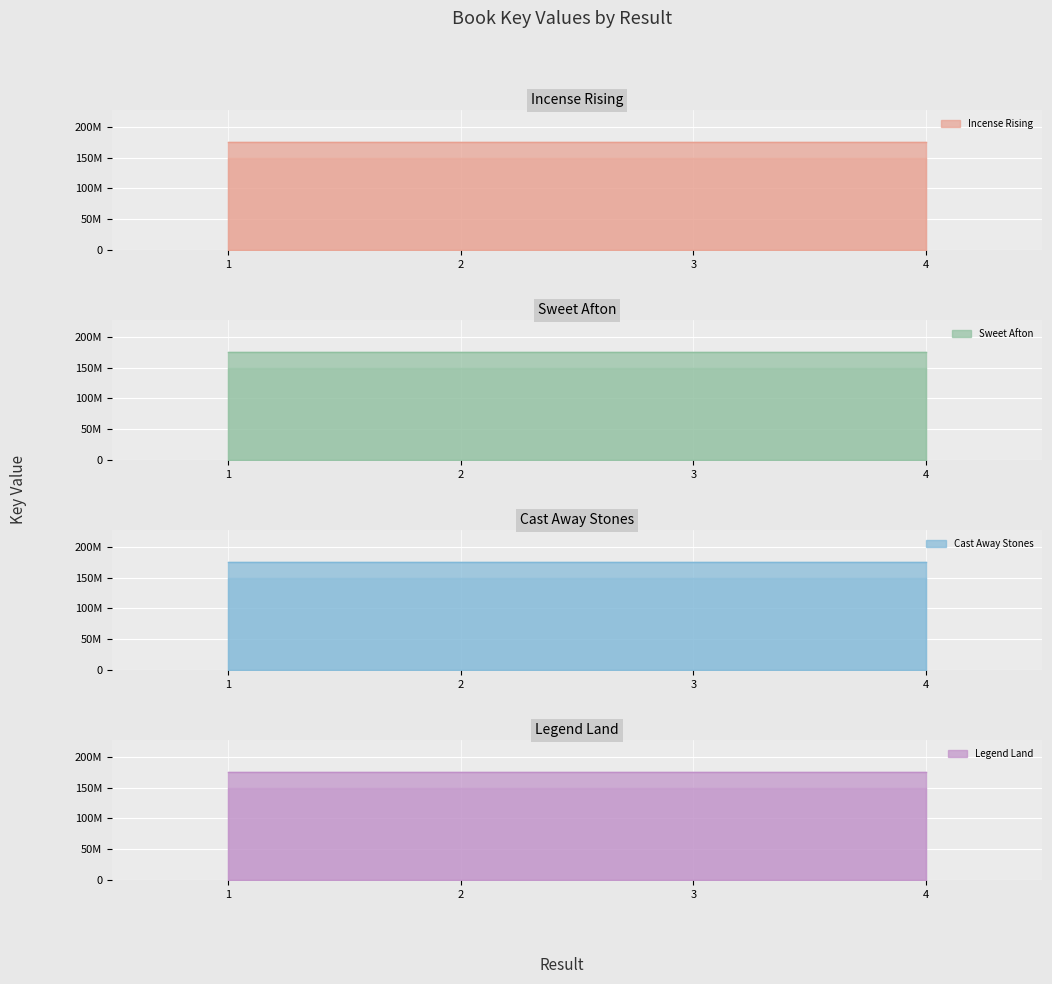

Which has a higher value, 4 or 3?

4